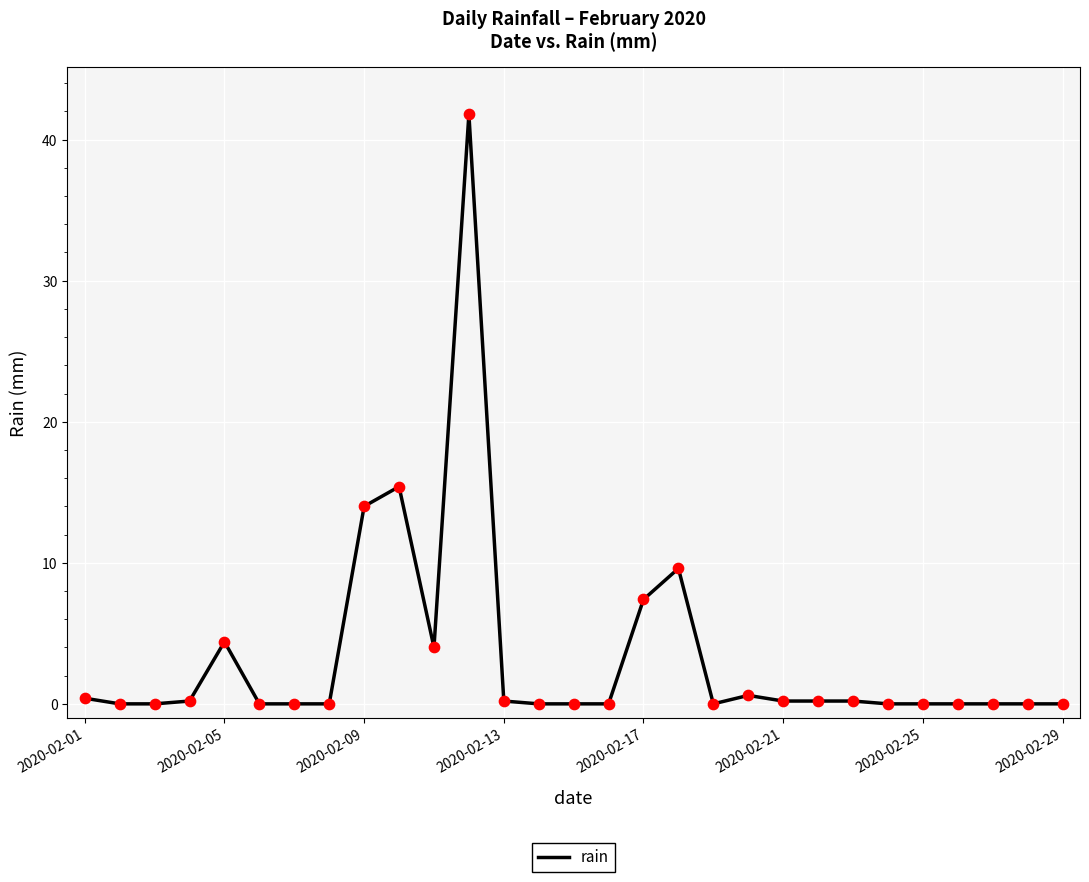

What is the maximum value shown in the chart?

41.8